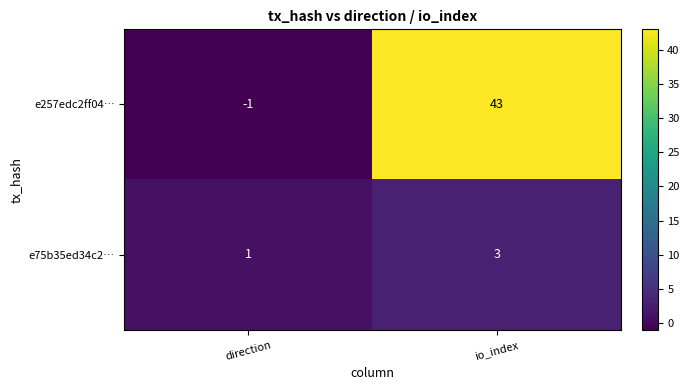

True or false: e257edc2ff04… has a value of 0 at direction.

False